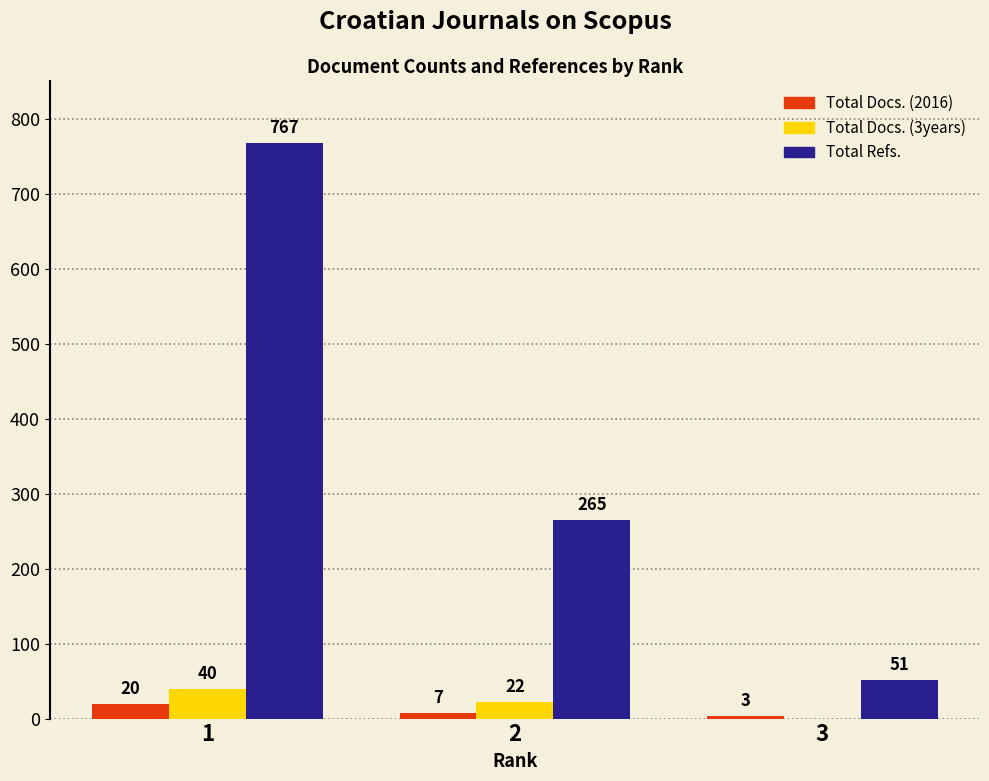

Are the bars horizontal?

No